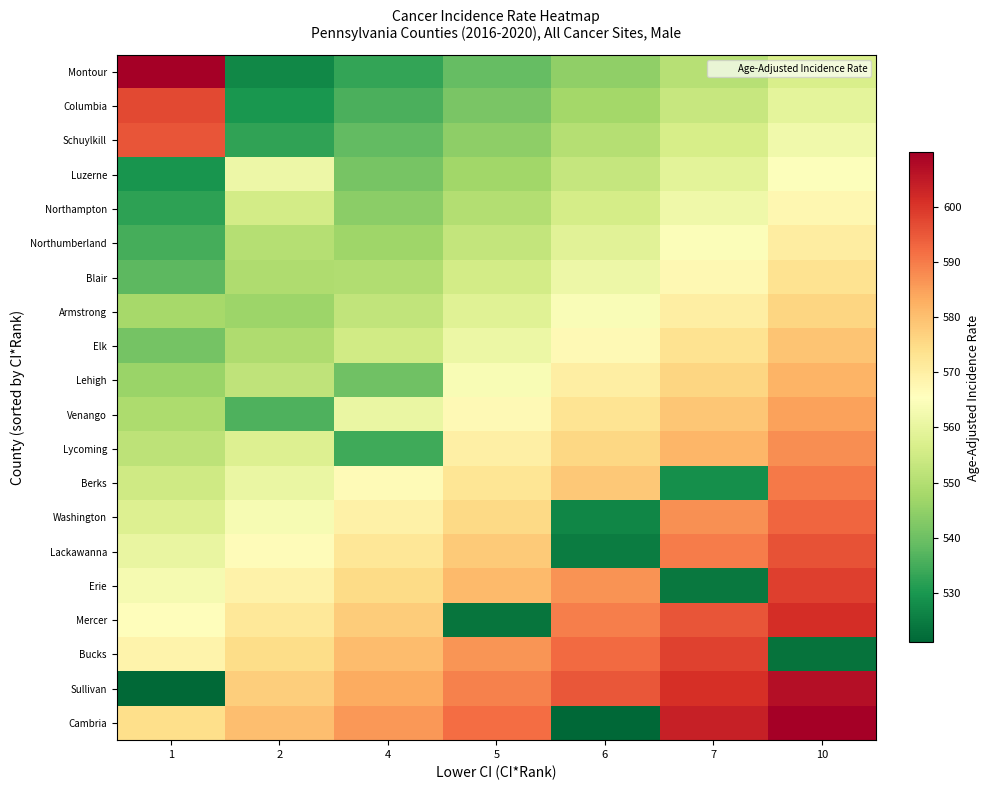

What is the minimum value shown in the chart?

521.0